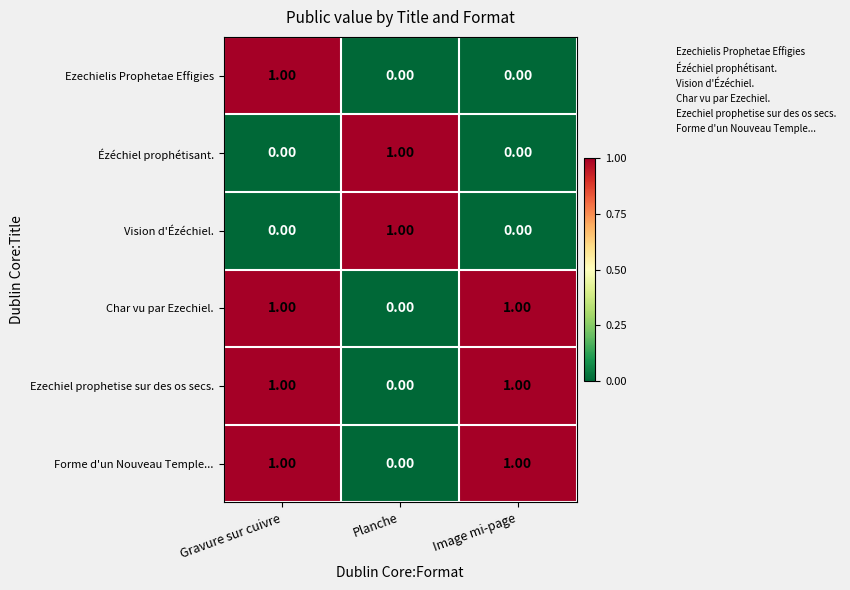

At which label is Char vu par Ezechiel. closest to 0?

Planche